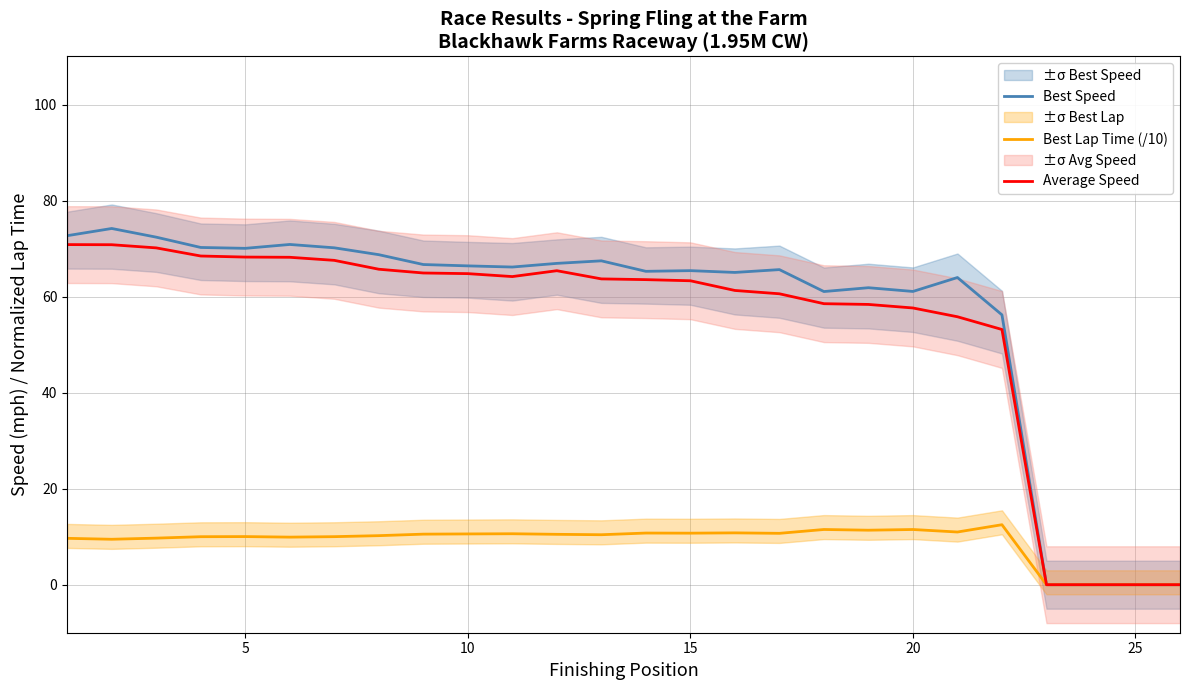

How many interior local valleys does the Best Speed series have?

6